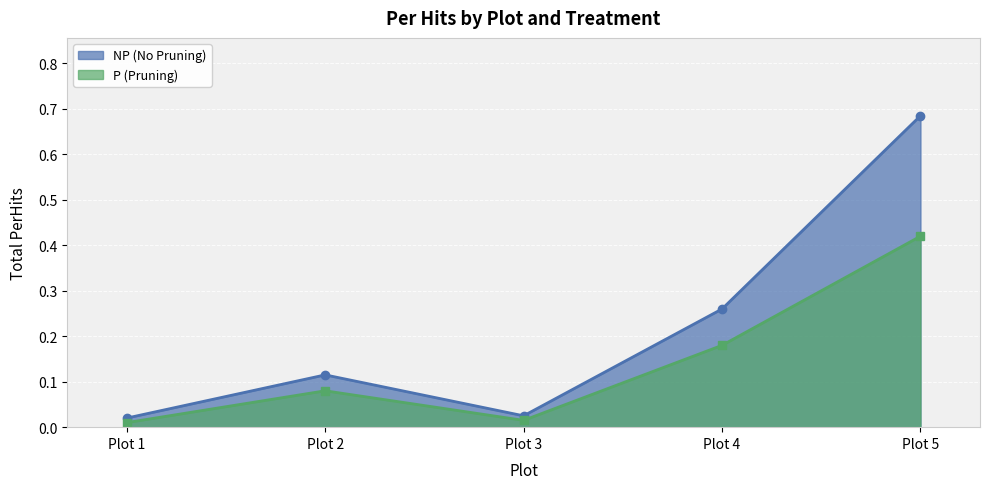

How many lines are shown in the chart?

2